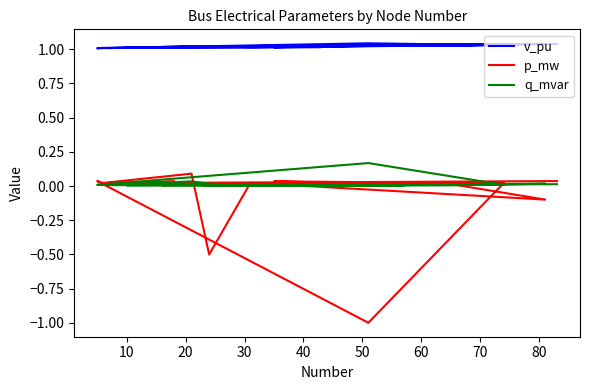

How many interior local valleys does the q_mvar series have?

6